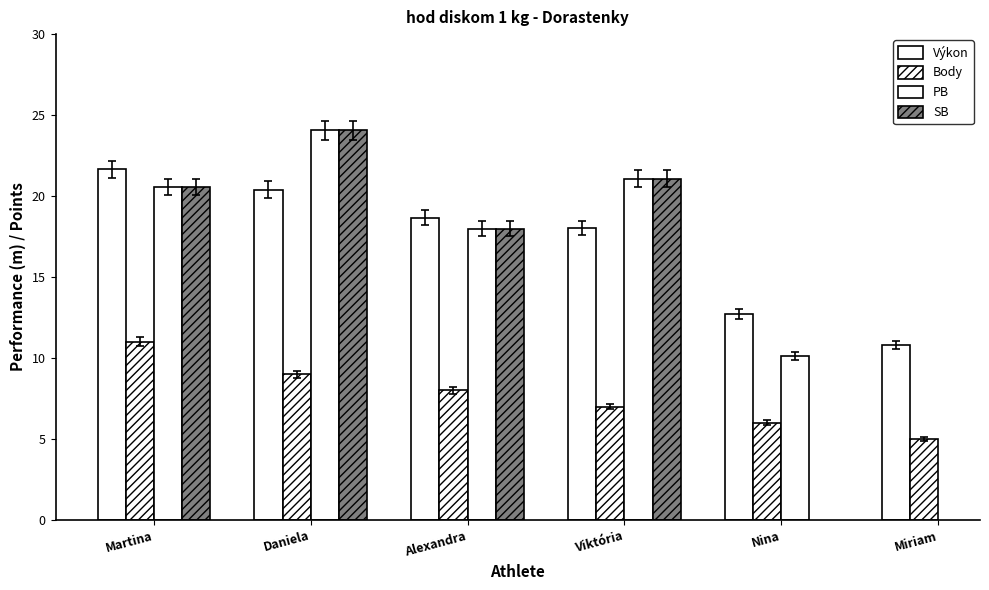

Which series has the largest range (max minus min)?

PB